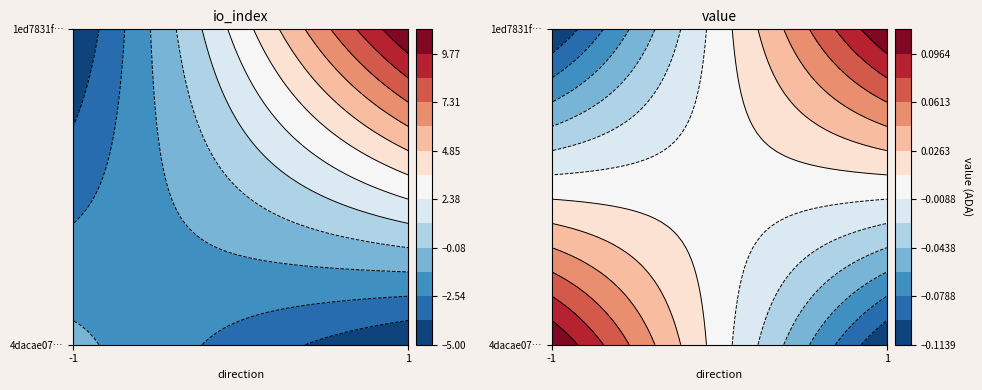

Is the value of 1ed7831f010562bc6b1f2611d7c652333460e29 at 1 greater than the value of 4dacae077d32553ba28f89b34ffe19fdaf32438 at 1?

Yes